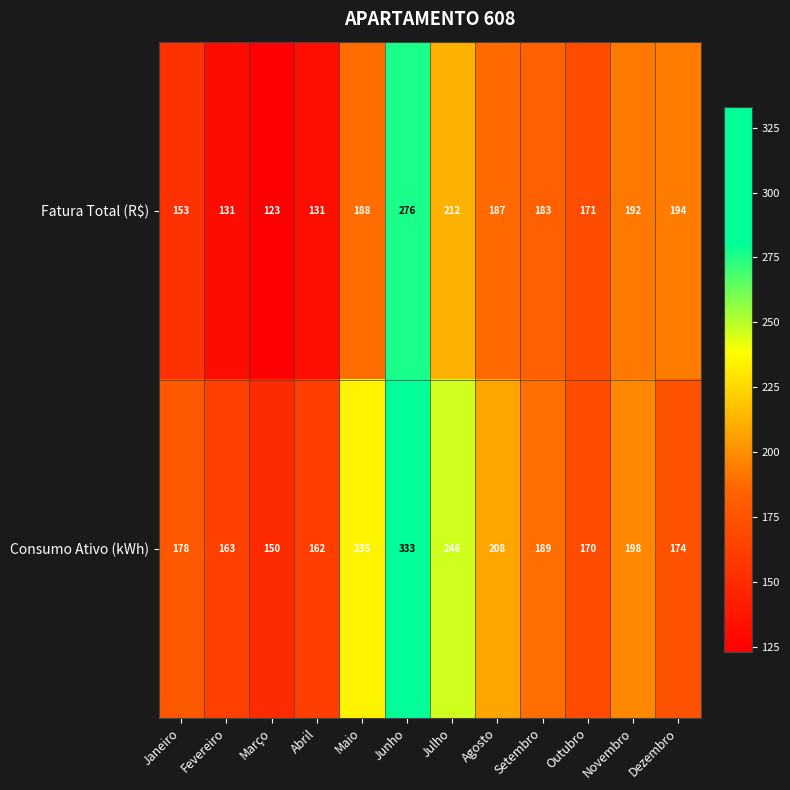

What is the sum of all Fatura Total (R$) values?

2141